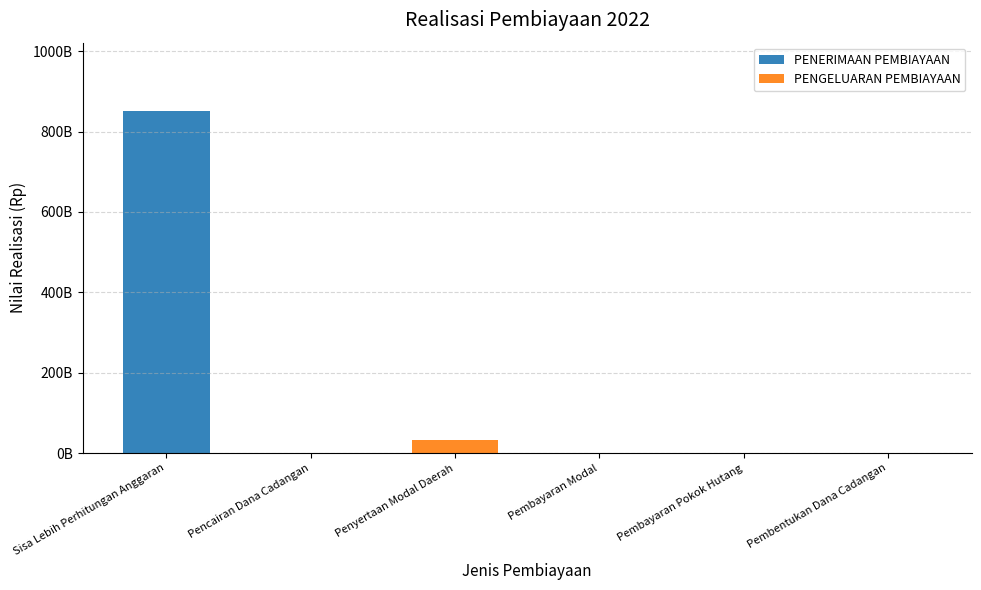

Which series has the largest range (max minus min)?

PENERIMAAN PEMBIAYAAN